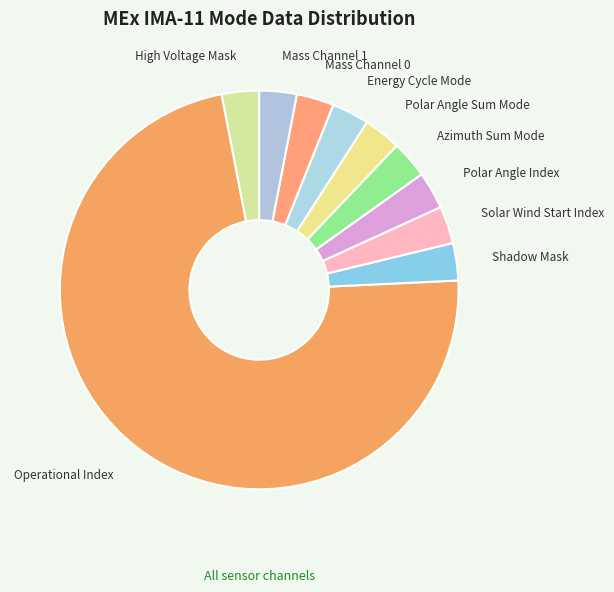

What is the largest slice in the pie chart?

Operational Index